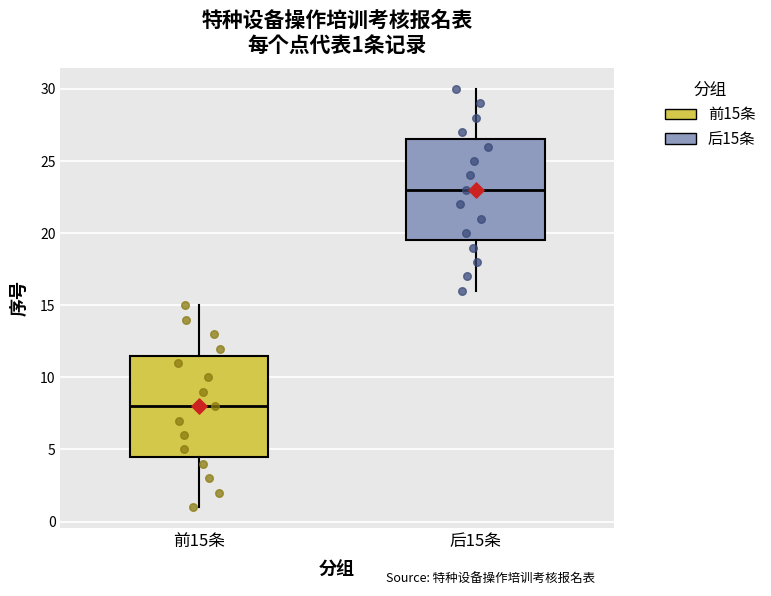

Which box's median line is the highest?

后15条